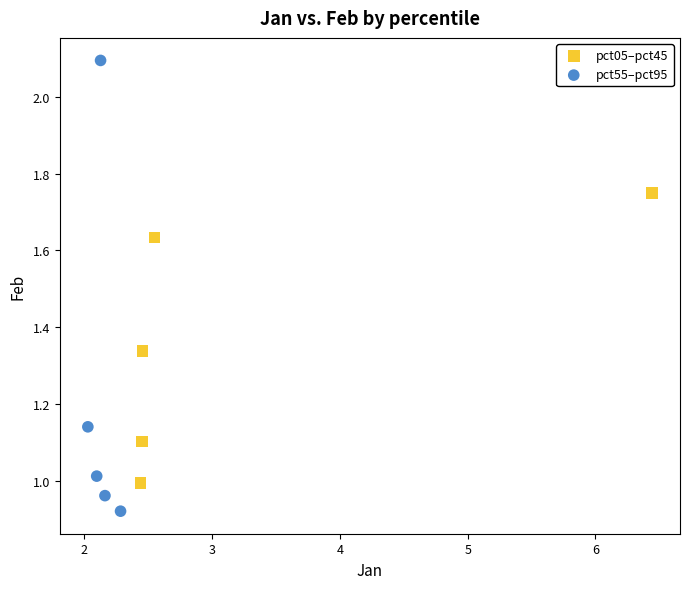

What are all the series names shown in the legend?

pct05–pct45, pct55–pct95